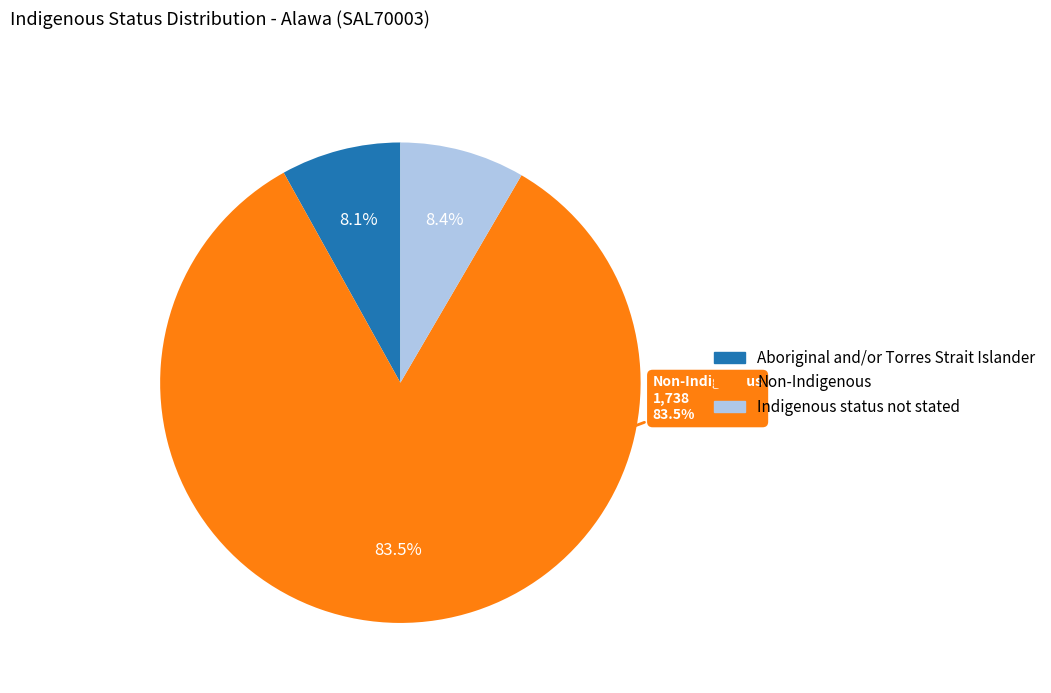

To the nearest percent, what is the difference between the Indigenous status not stated and Non-Indigenous slice percentages?

75%